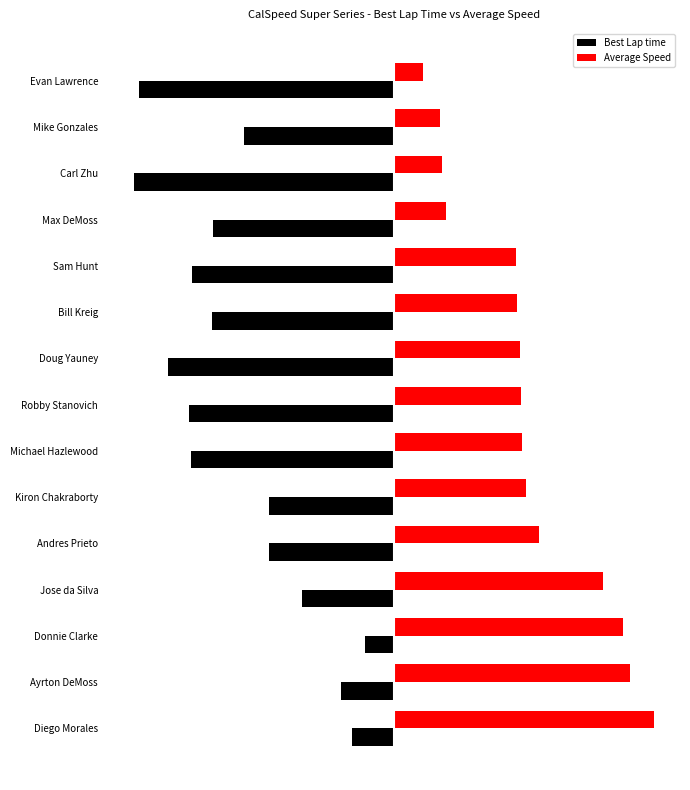

Reading left to right, transcribe all the data shown in this chart.

Best Lap time: -0.7	-0.9	-0.5	-1.6	-2.2	-2.2	-3.5	-3.5	-3.9	-3.1	-3.5	-3.1	-4.5	-2.6	-4.4
Average Speed: 4.5	4.1	4.0	3.6	2.5	2.3	2.2	2.2	2.2	2.1	2.1	0.9	0.8	0.8	0.5